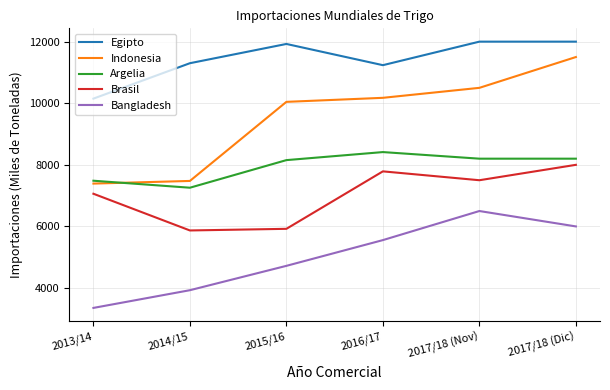

Reading right to left, list all the values displayed in this chart.

Egipto: 2017/18 (Dic)=12000	2017/18 (Nov)=12000	2016/17=11236	2015/16=11925	2014/15=11300	2013/14=10150
Indonesia: 2017/18 (Dic)=11500	2017/18 (Nov)=10500	2016/17=10176	2015/16=10045	2014/15=7477	2013/14=7391
Argelia: 2017/18 (Dic)=8200	2017/18 (Nov)=8200	2016/17=8414	2015/16=8153	2014/15=7257	2013/14=7484
Brasil: 2017/18 (Dic)=8000	2017/18 (Nov)=7500	2016/17=7788	2015/16=5922	2014/15=5869	2013/14=7061
Bangladesh: 2017/18 (Dic)=6000	2017/18 (Nov)=6500	2016/17=5556	2015/16=4720	2014/15=3929	2013/14=3354